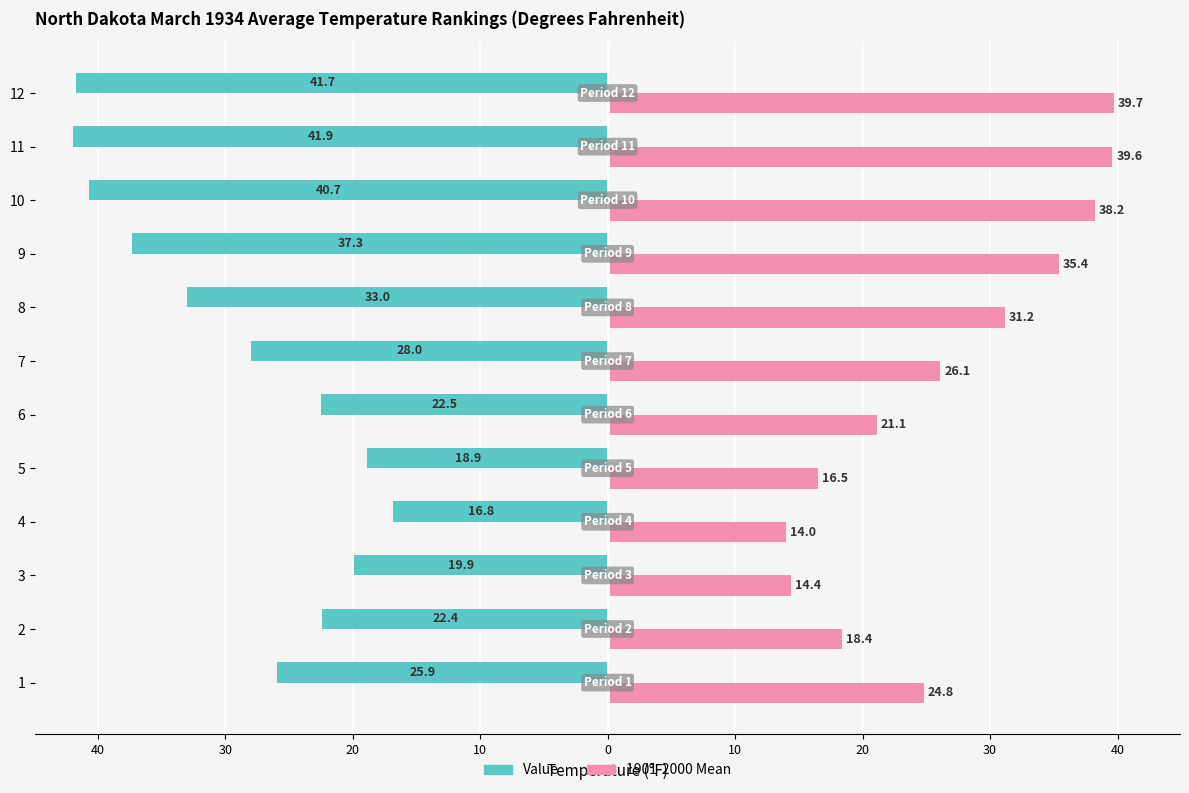

What are all the series names shown in the legend?

Value, 1901-2000 Mean